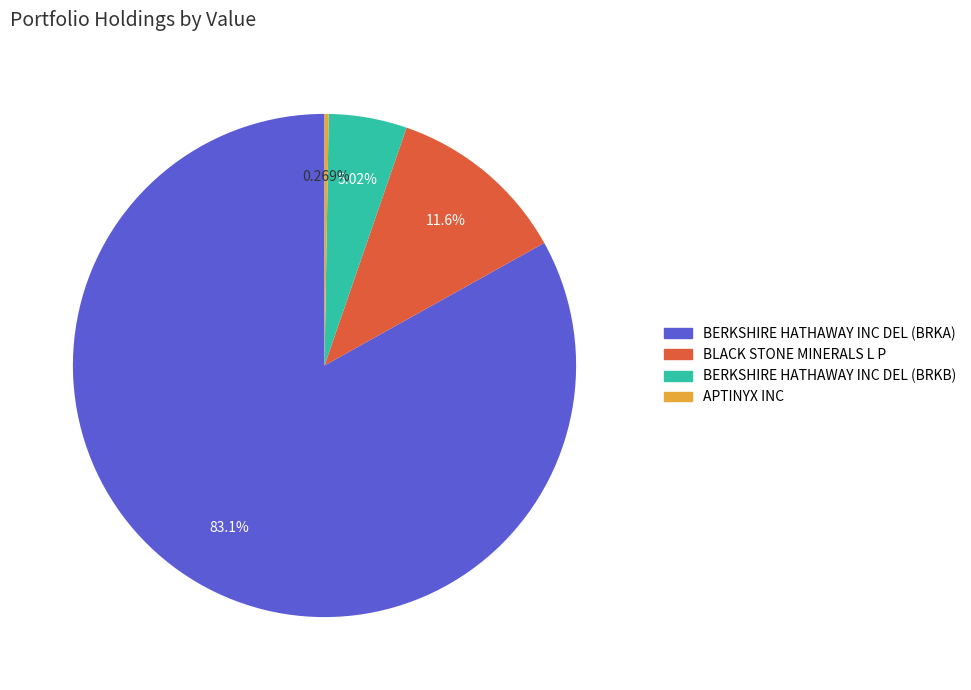

Approximately how many times larger is the value at BERKSHIRE HATHAWAY INC DEL (BRKA) compared to BLACK STONE MINERALS L P?

7.2